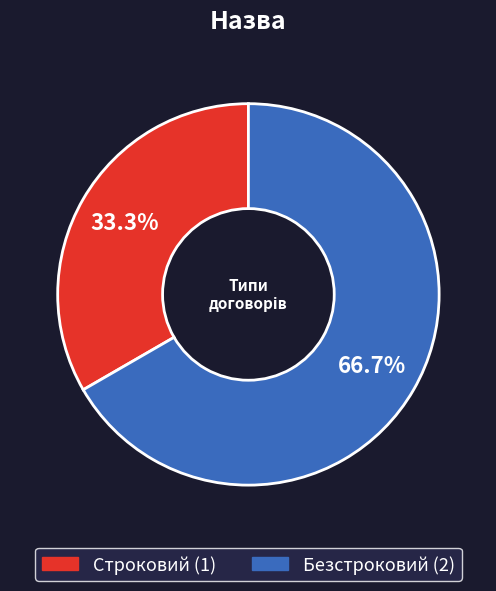

What is the ratio of the value at Строковий to the value at Безстроковий?

0.5